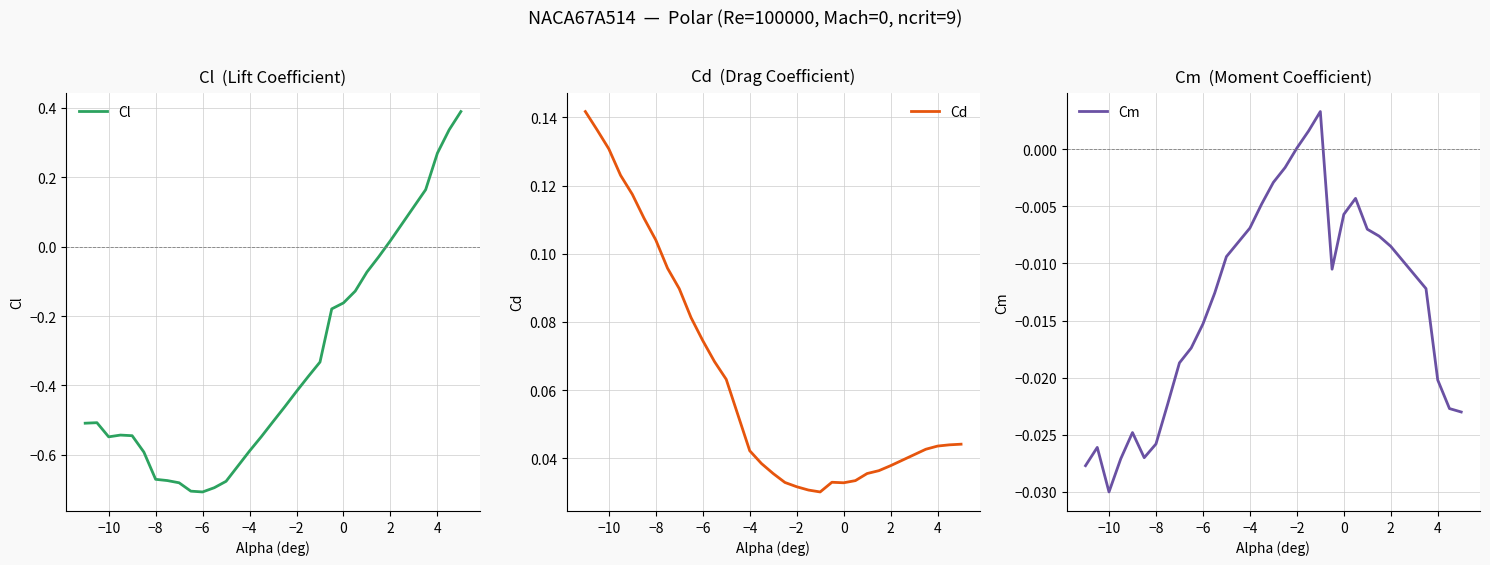

How many values in the Cm series exceed 0?

3